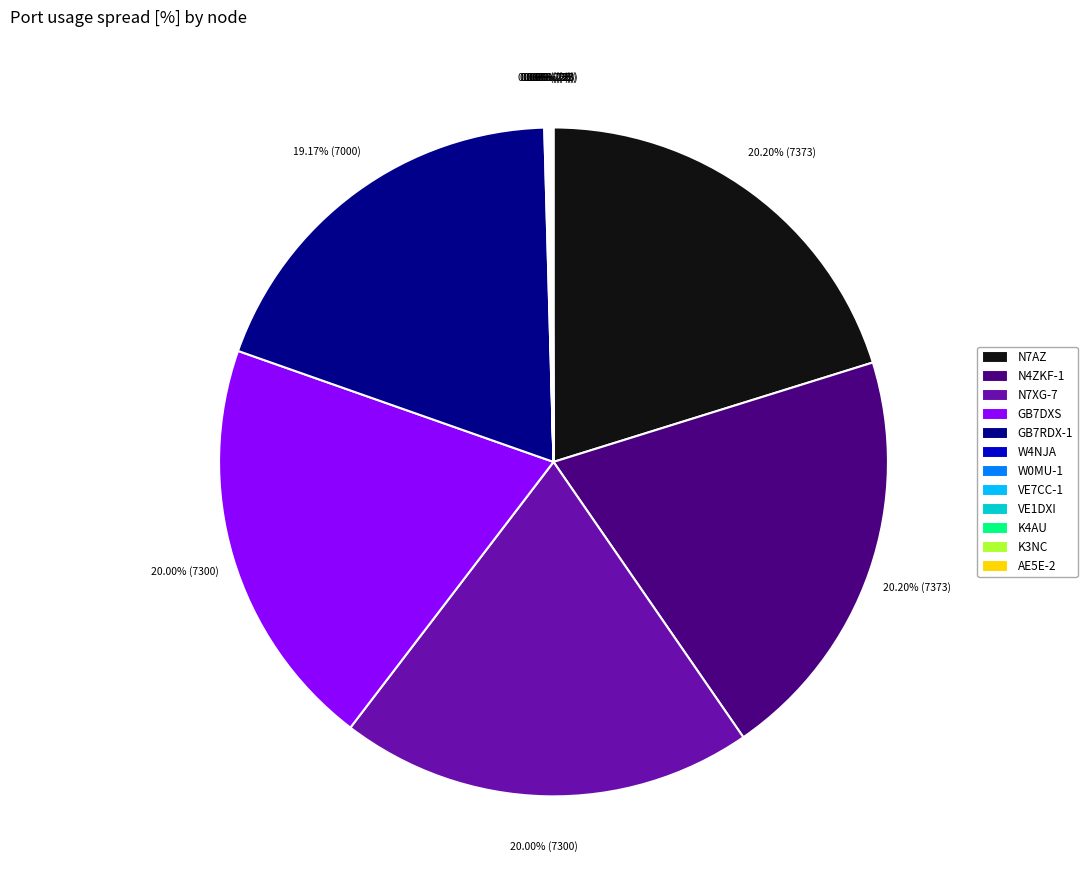

Is there a majority slice in this chart?

No